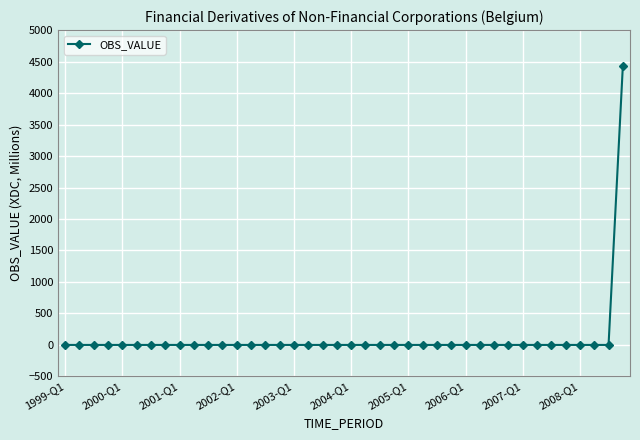

What is the maximum value shown in the chart?

4433